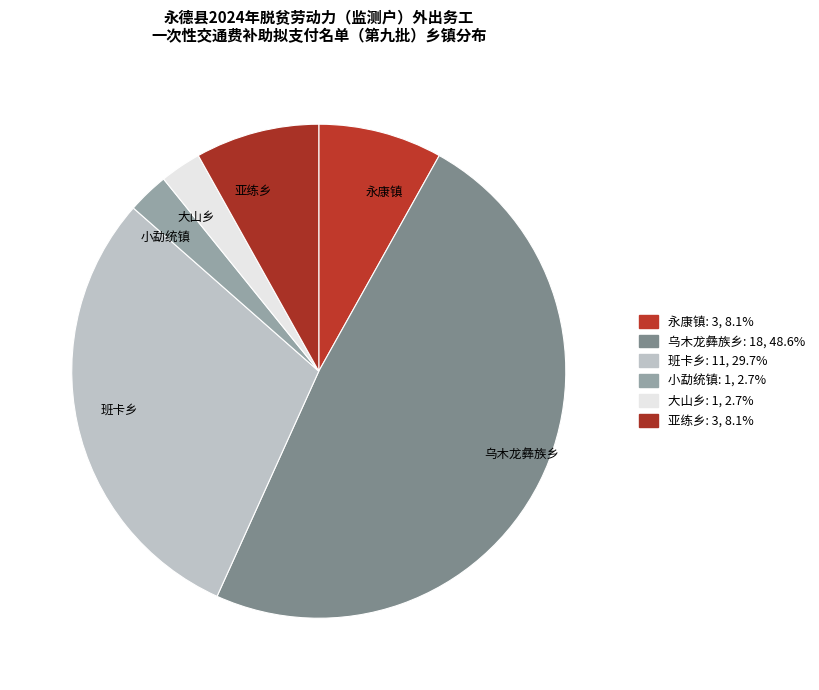

Between 乌木龙彝族乡 and 班卡乡, which is larger?

乌木龙彝族乡